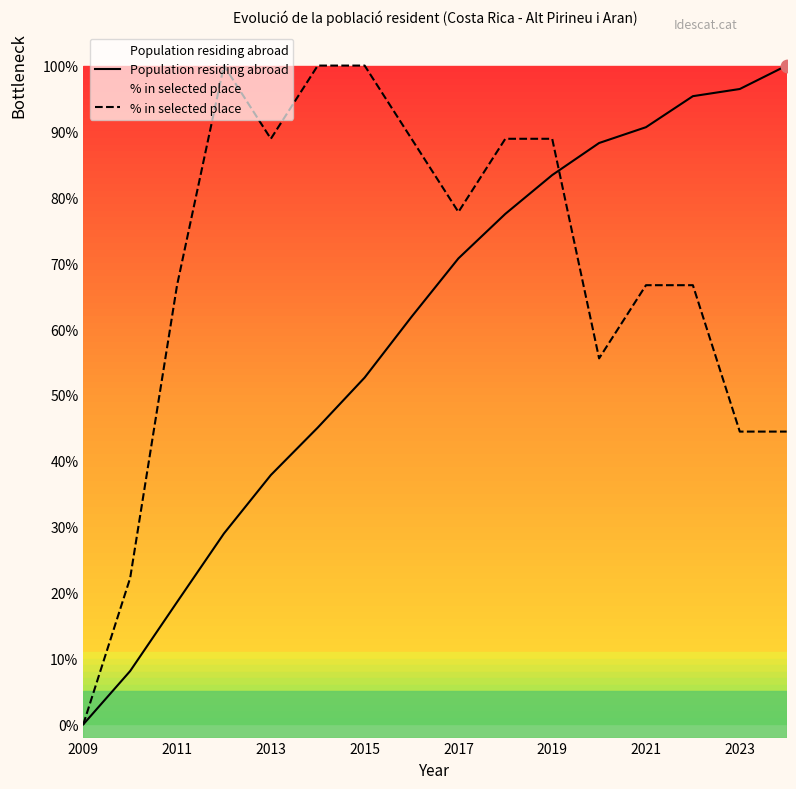

Which series contains the highest Y value?

Population residing abroad